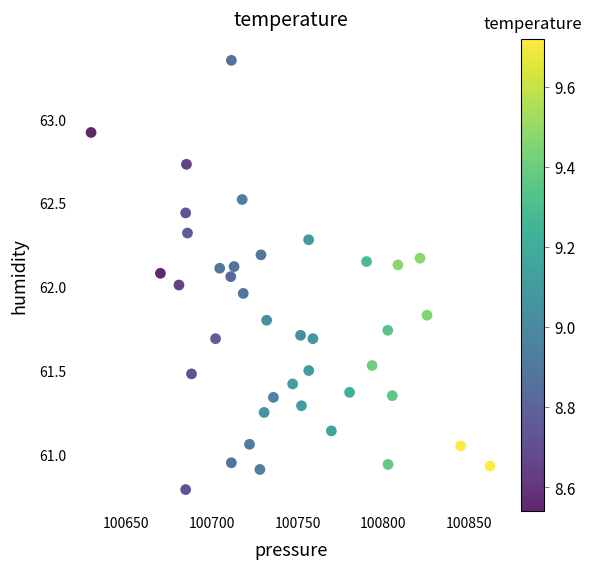

What is the range of X values (max minus min)?

232.8